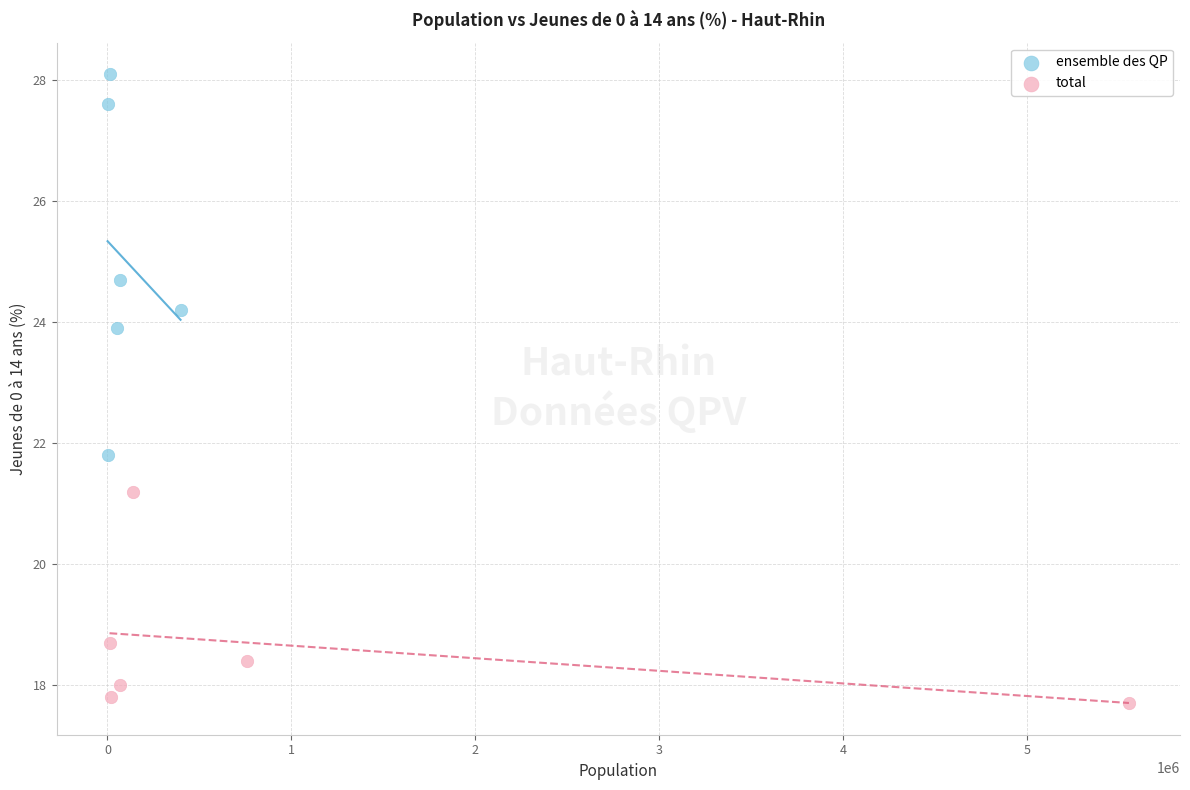

Which series reaches the minimum Y coordinate?

total